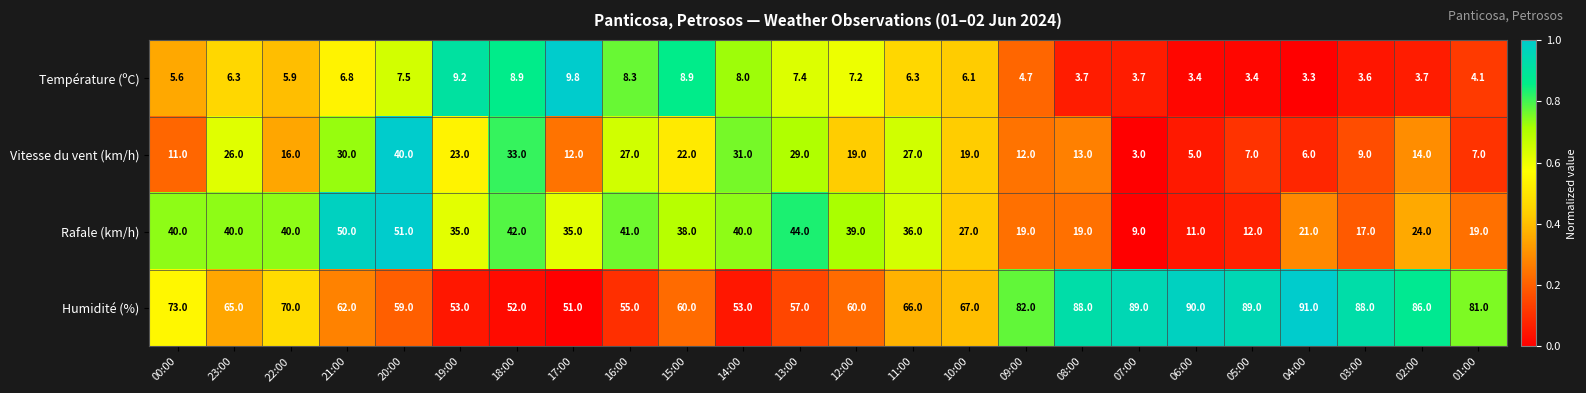

Read the Rafale (km/h) value at 23:00.

40.0